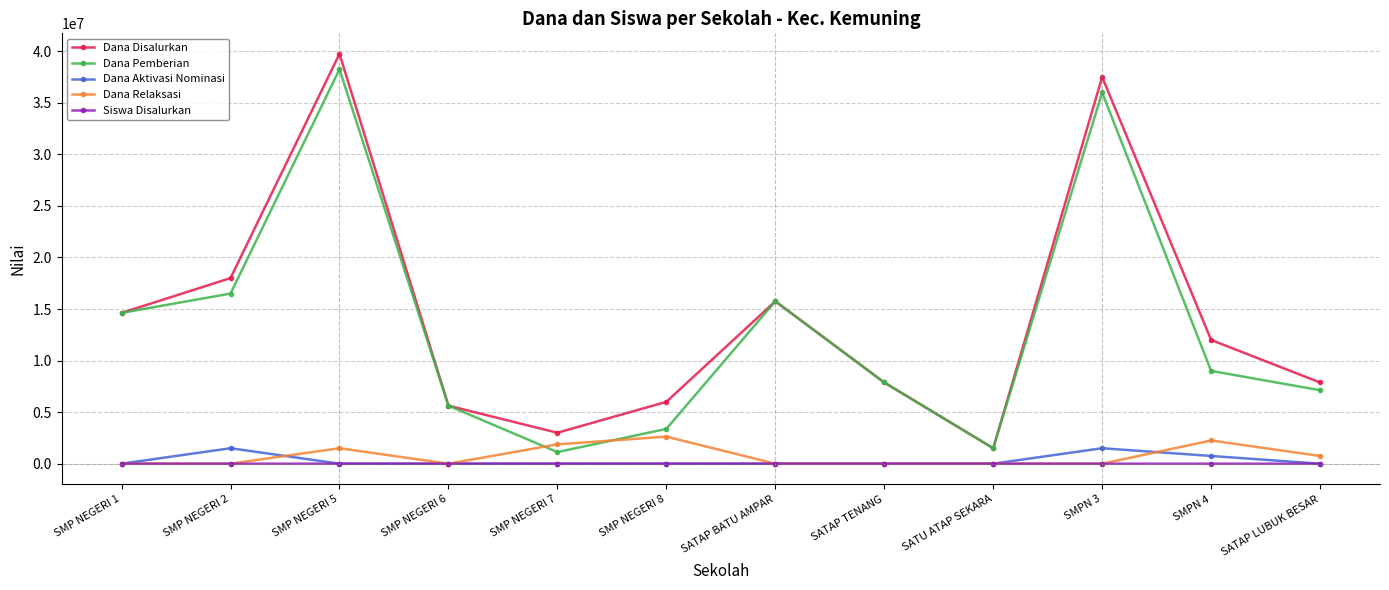

What is the lowest value of the Dana Pemberian series?

1125000